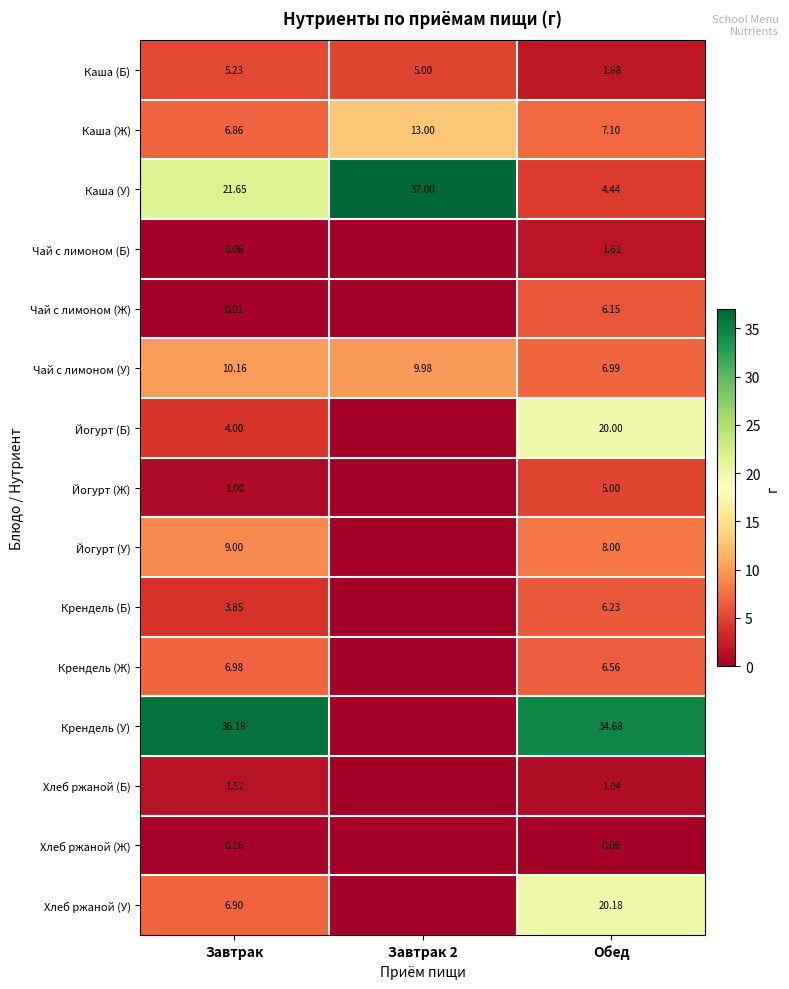

Which series changed the most between Завтрак and Обед?

Каша (У)